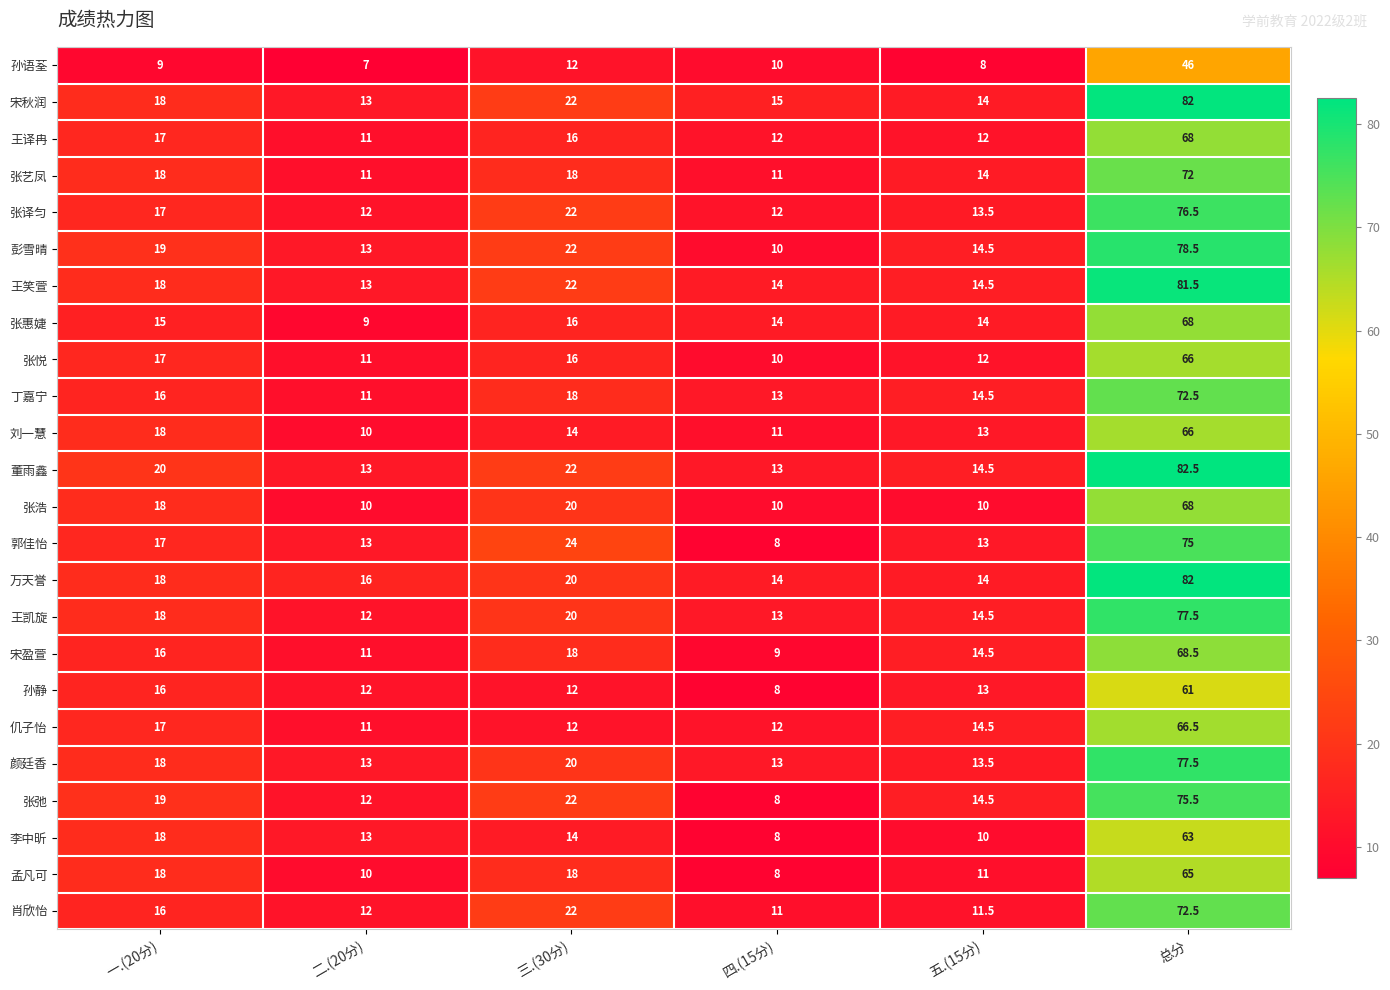

True or false: 张弛 has a value of 8.0 at 四.(15分).

True